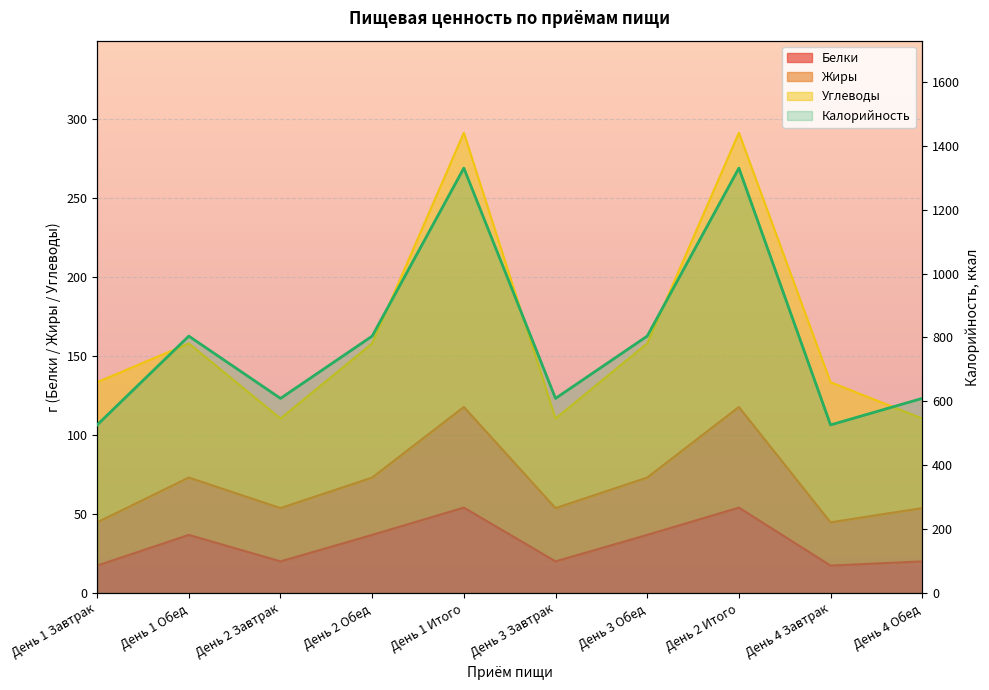

How many points are higher than both their immediate neighbors (excluding endpoints)?

3